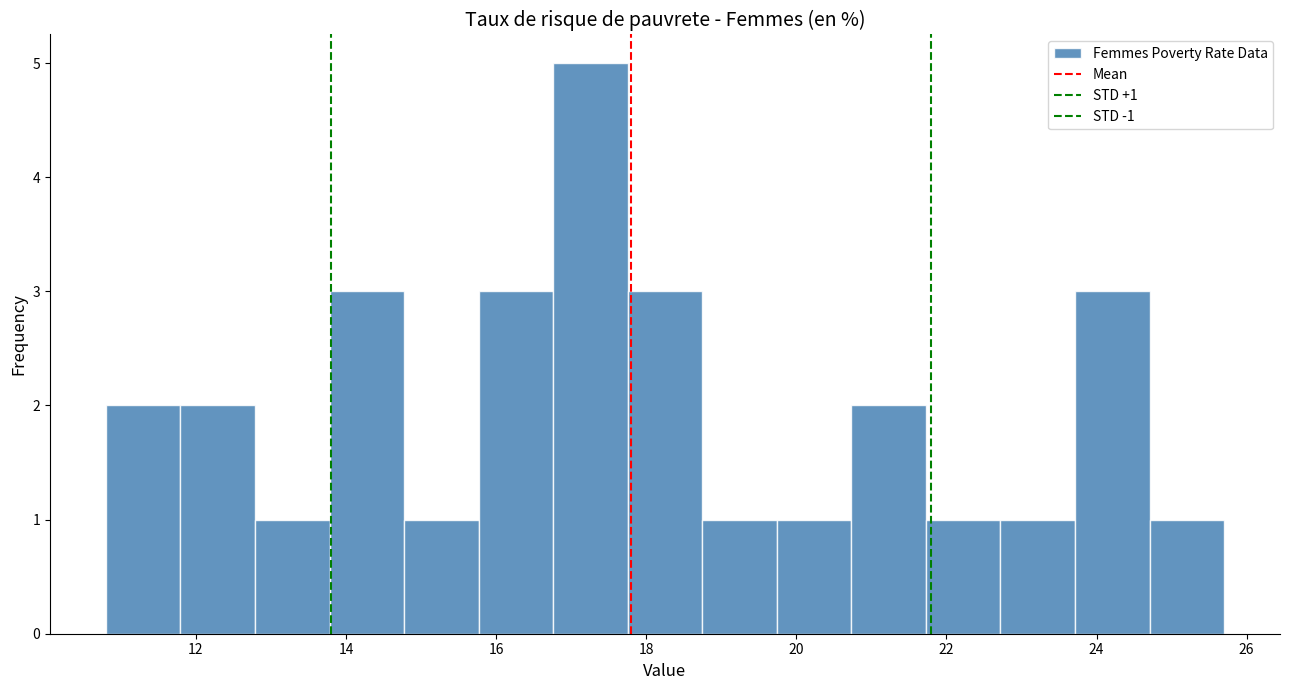

Which range on the x-axis has the tallest bar?

16.8 to 17.8